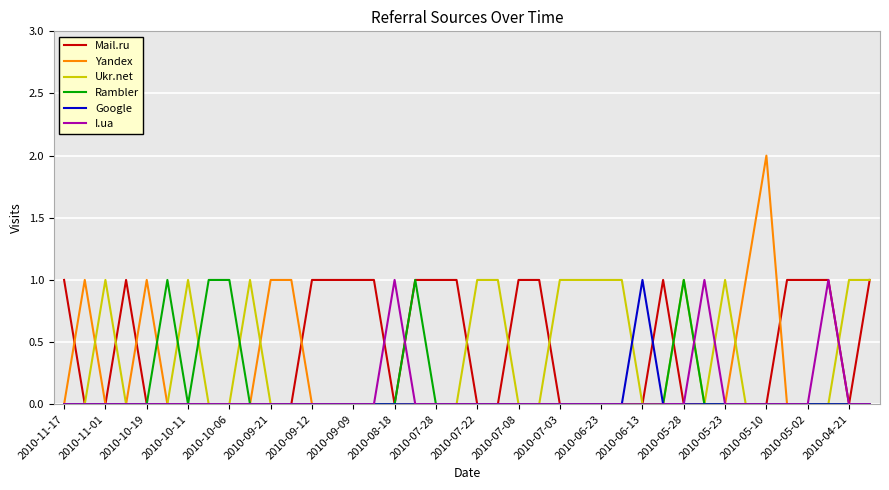

Which series has the largest range (max minus min)?

Yandex